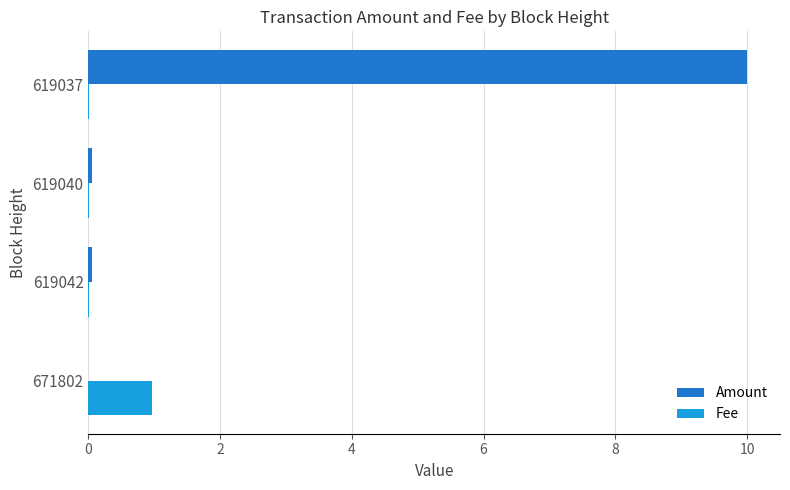

What is the sum of all Fee values?

1.0